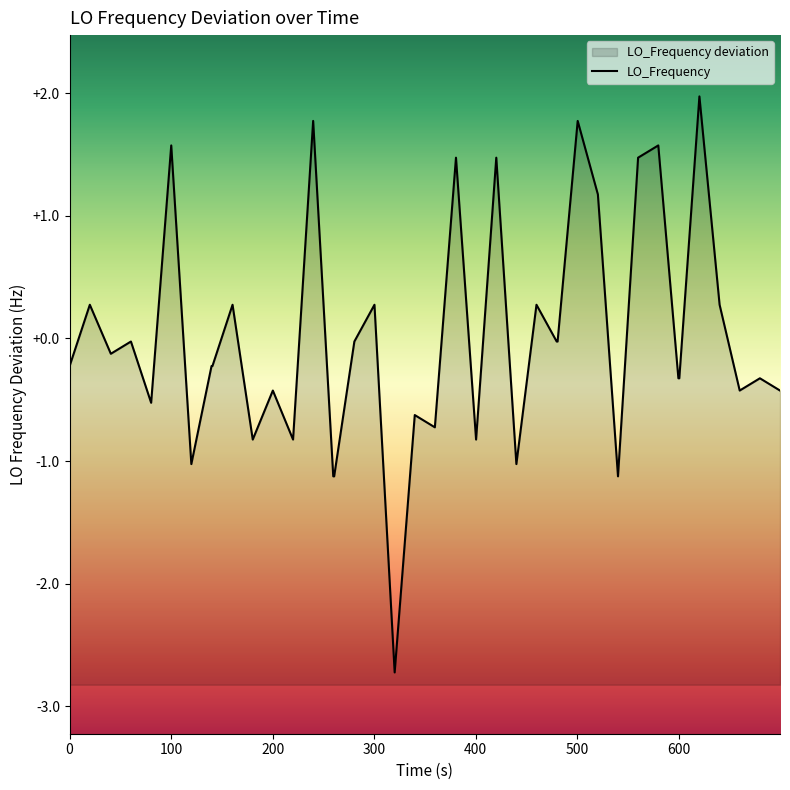

What is the minimum value shown in the chart?

-2.7